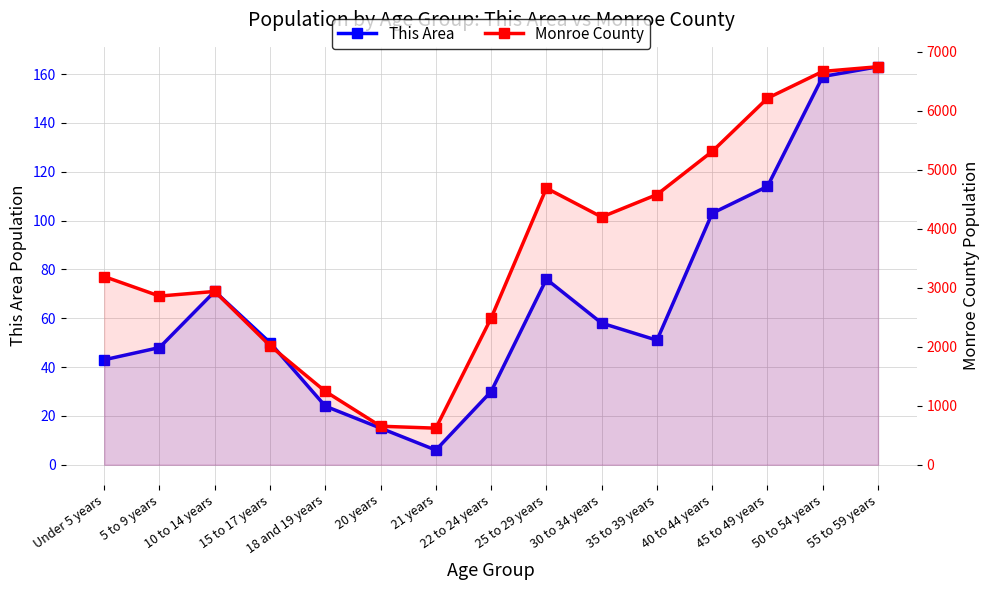

At 30 to 34 years, list the series in order from largest to smallest.

Monroe County, This Area